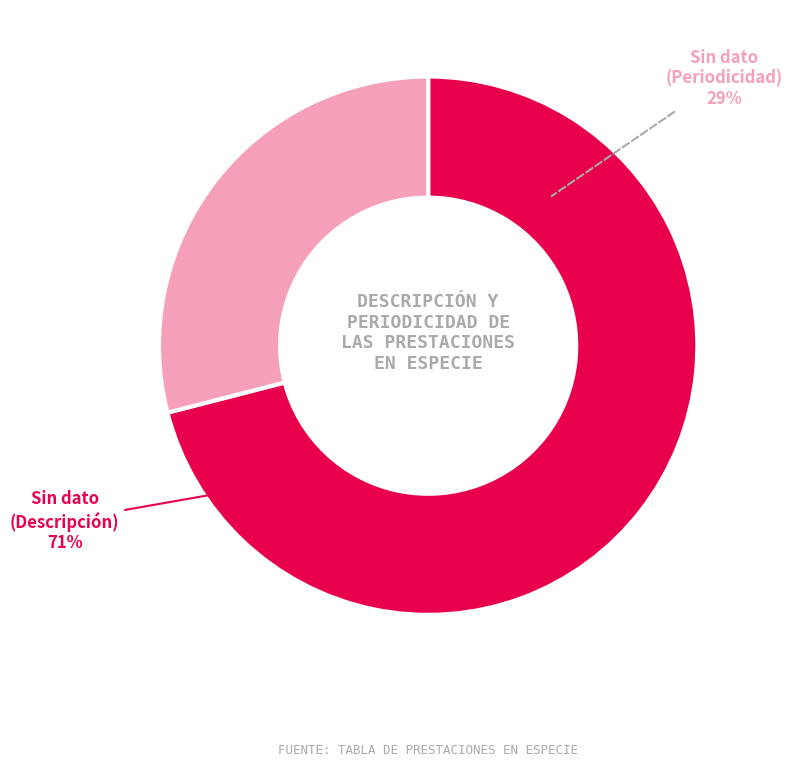

Rank the categories by value from highest to lowest.

Sin dato (Descripción), Sin dato (Periodicidad)